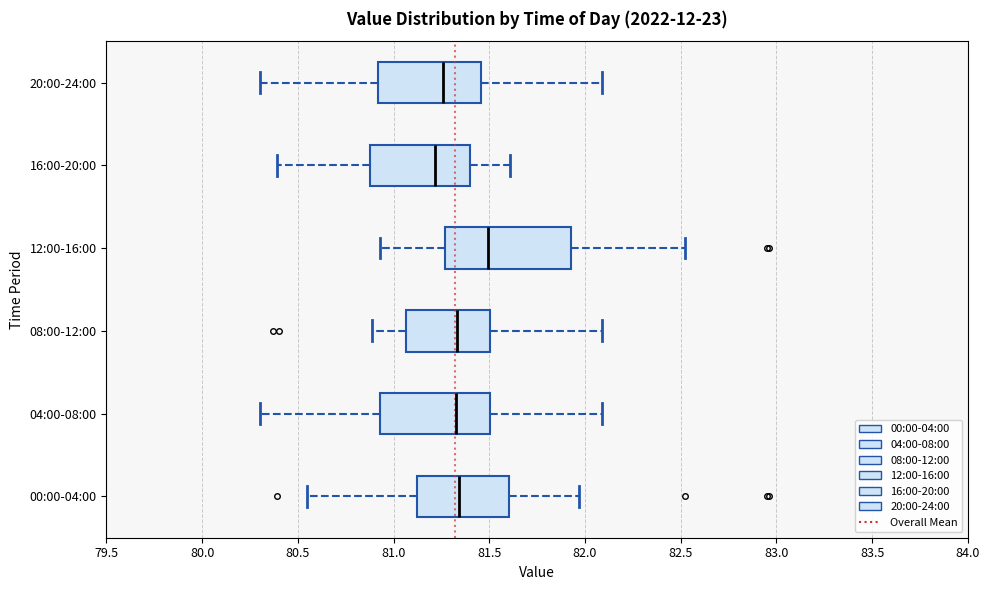

Which box's median line is the furthest to the right?

12:00-16:00